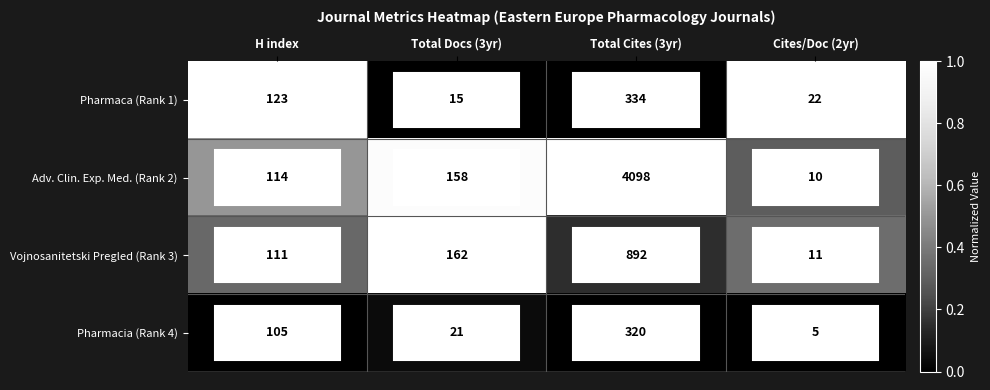

At Total Docs (3yr), list the series in order from largest to smallest.

Vojnosanitetski Pregled (Rank 3), Adv. Clin. Exp. Med. (Rank 2), Pharmacia (Rank 4), Pharmaca (Rank 1)